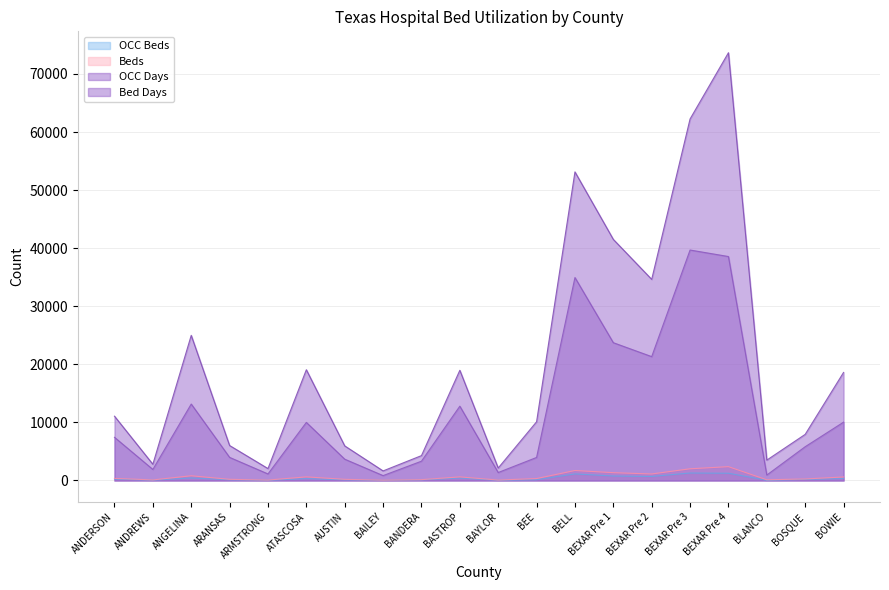

True or false: OCC Beds and Bed Days cross at least once.

False